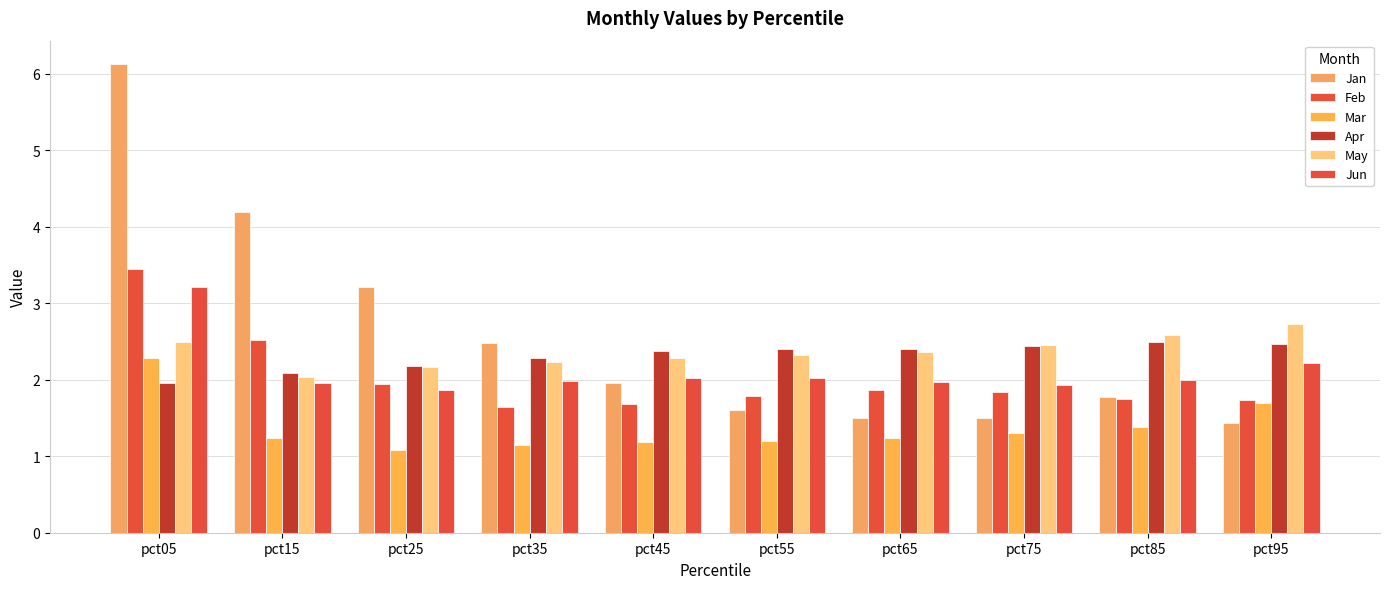

Where is Jan nearest to the value 3?

pct25